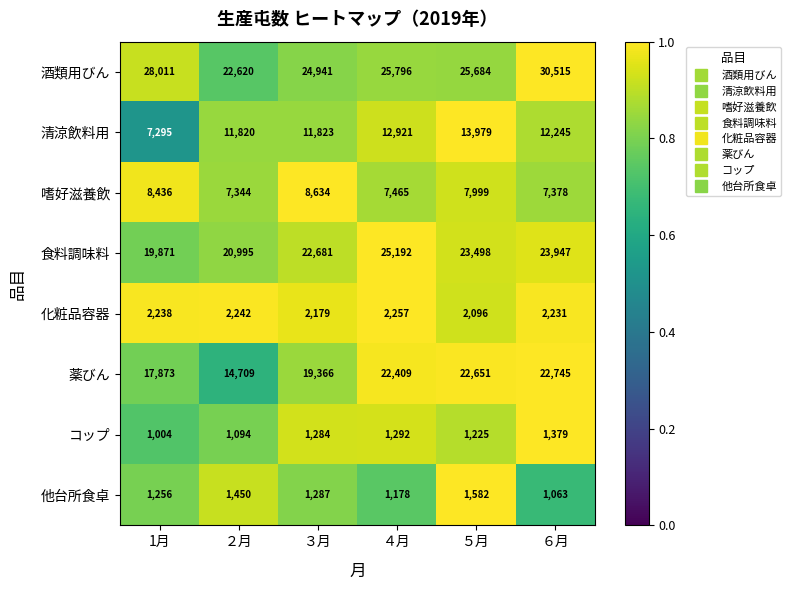

Where is 薬びん nearest to the value 18727?

３月